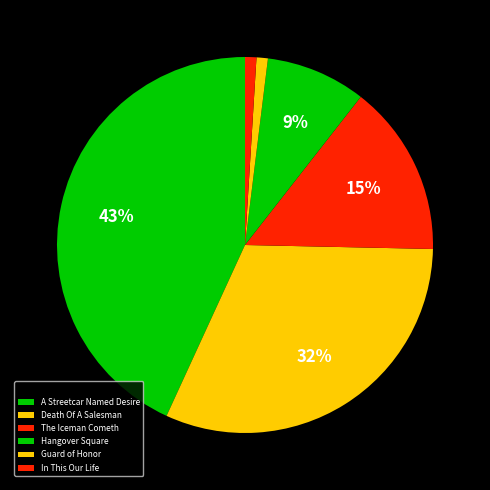

What percentage is the Guard of Honor slice, to the nearest percent?

1%